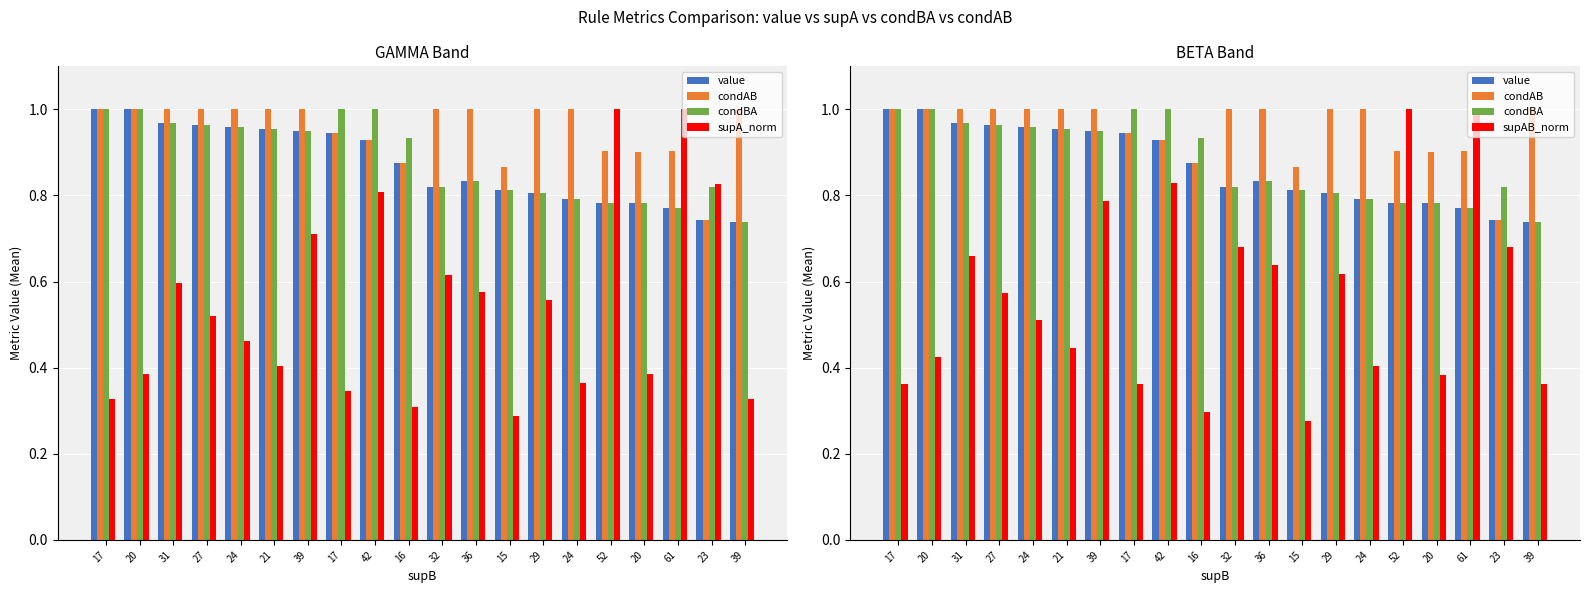

Which series has the widest spread of values?

supAB_norm